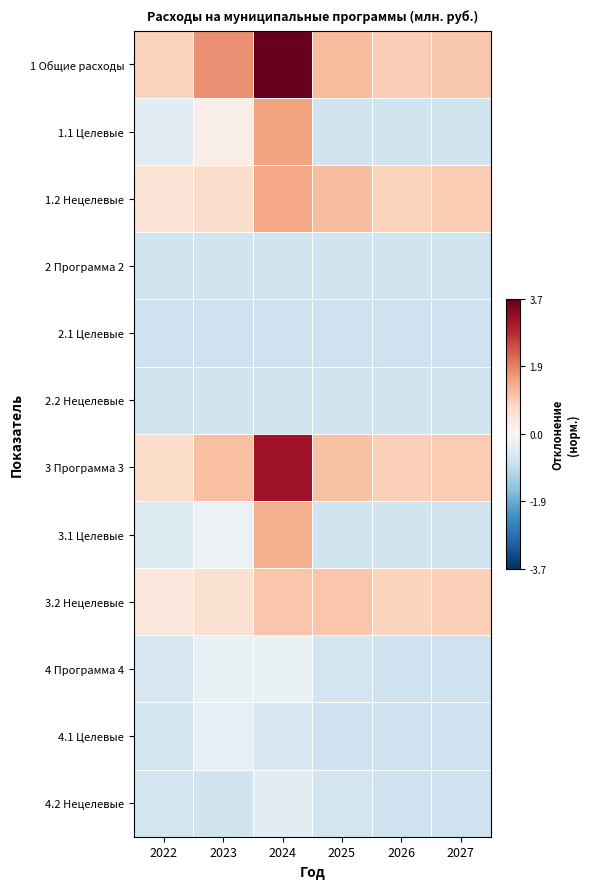

What is the maximum value shown in the chart?

3.7